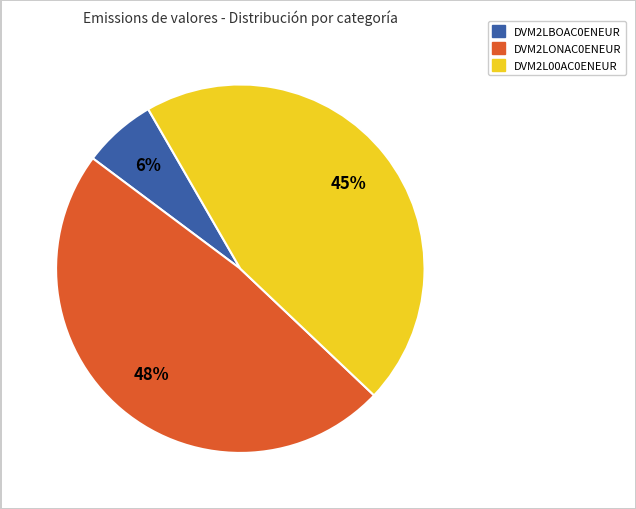

Is there any slice that represents more than half of the pie?

No